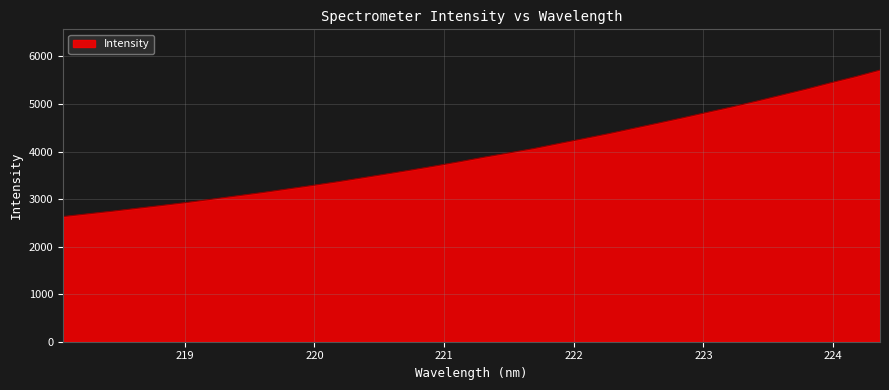

How many distinct data groups are displayed?

1